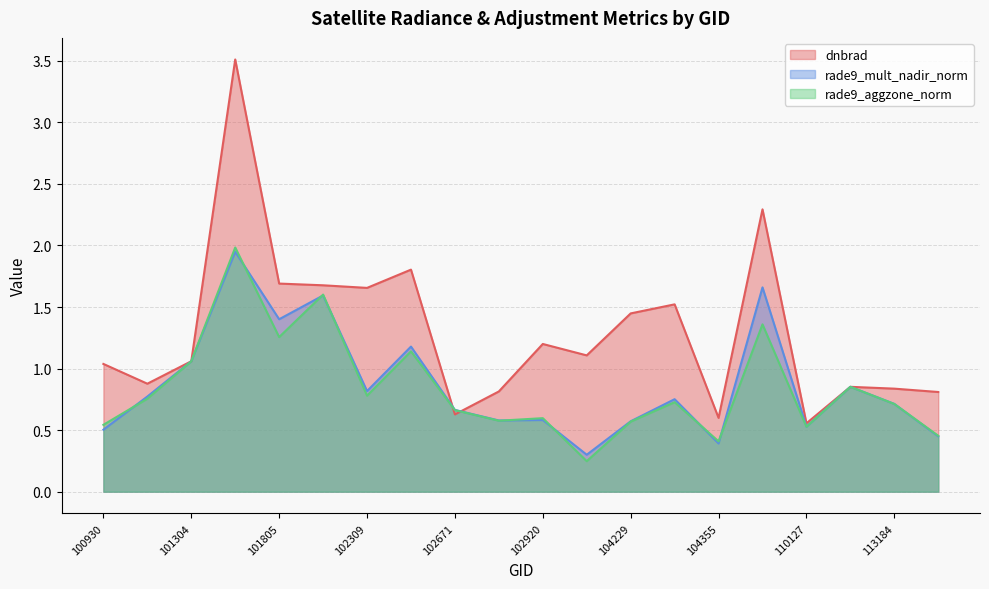

Does the chart have visible grid lines?

Yes